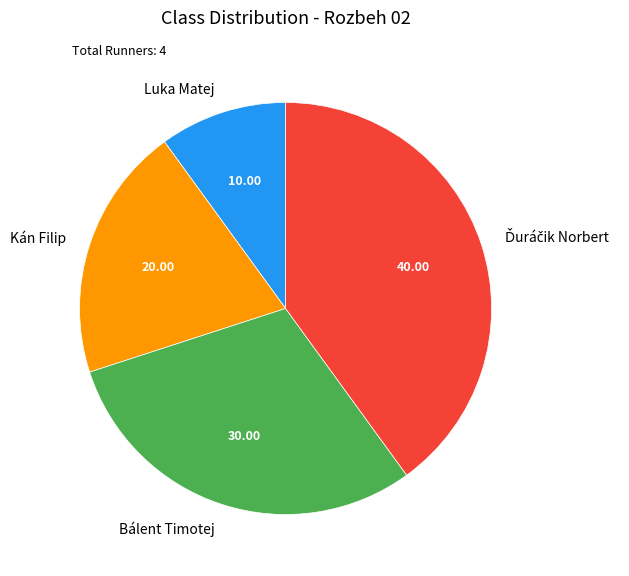

How many segments does this pie chart have?

4